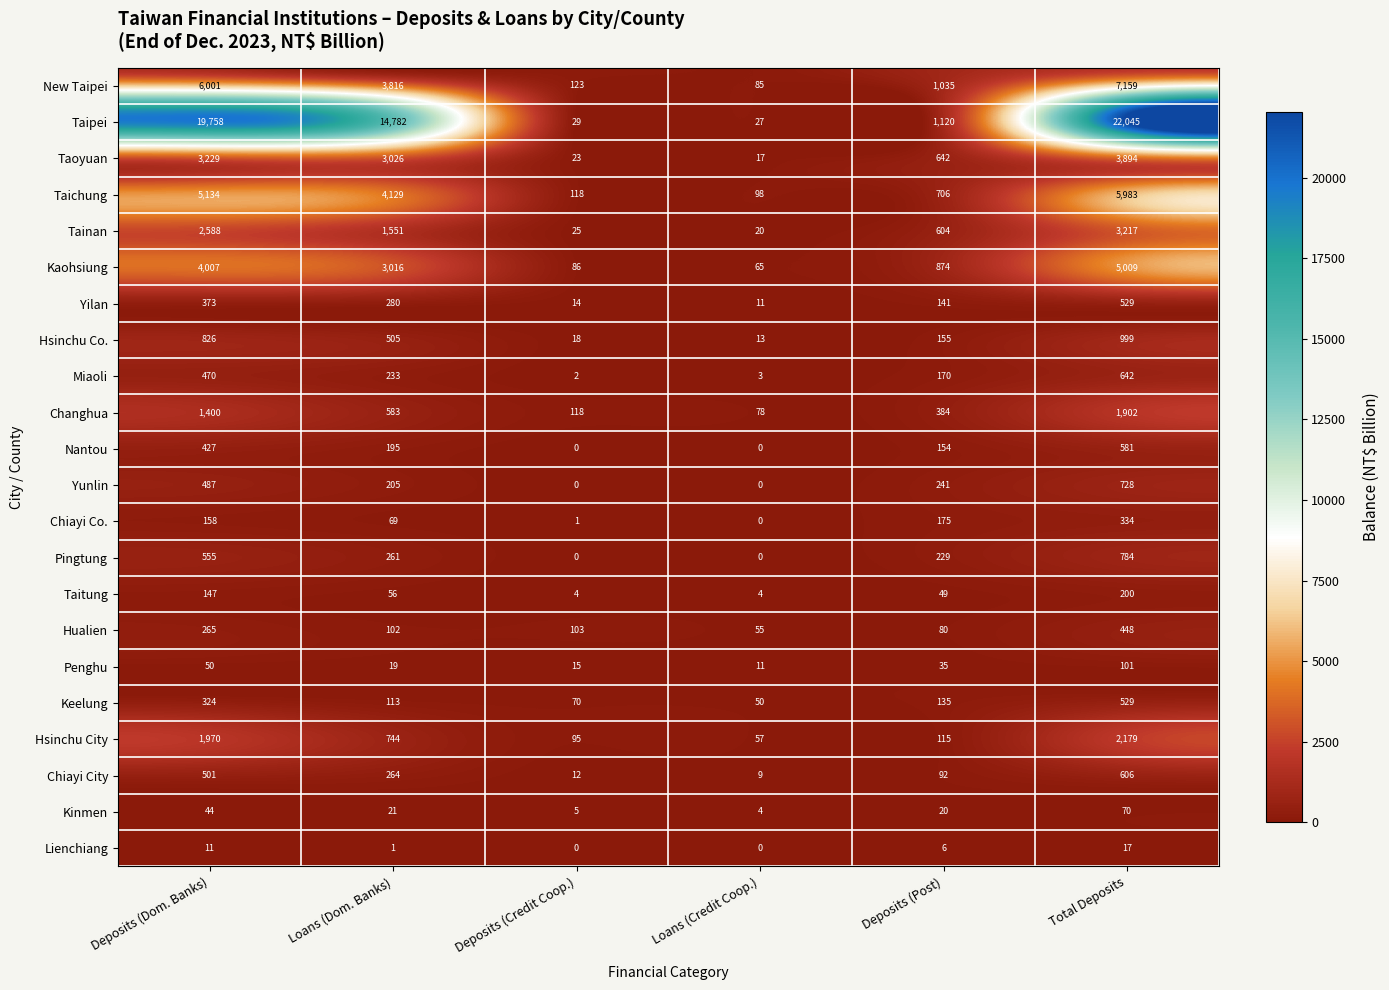

Which category has the highest value in the Yunlin series?

Total Deposits